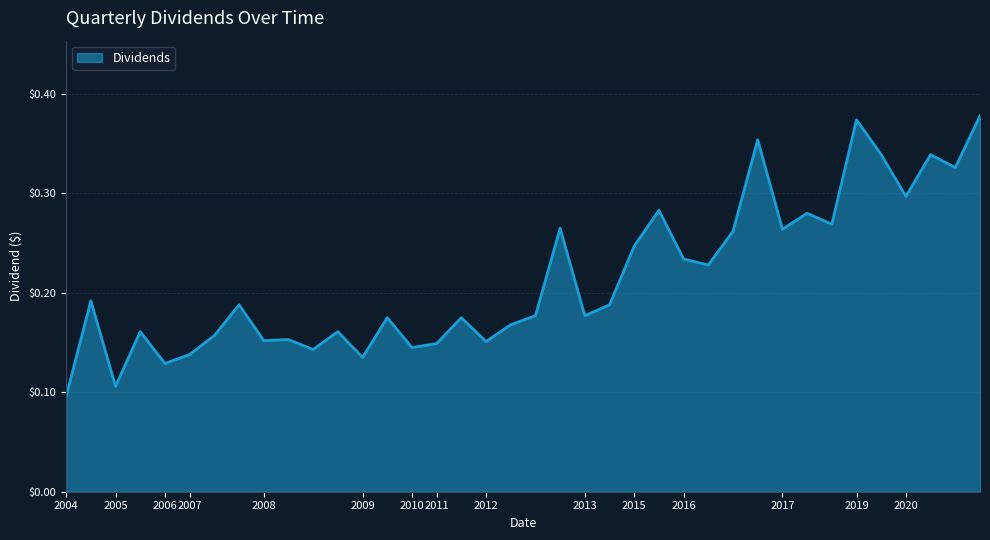

Does the chart have visible grid lines?

Yes